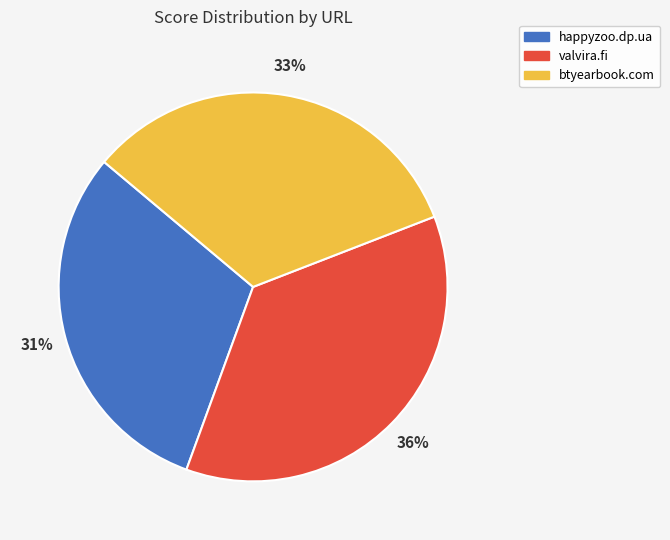

Does any single category account for the majority?

No